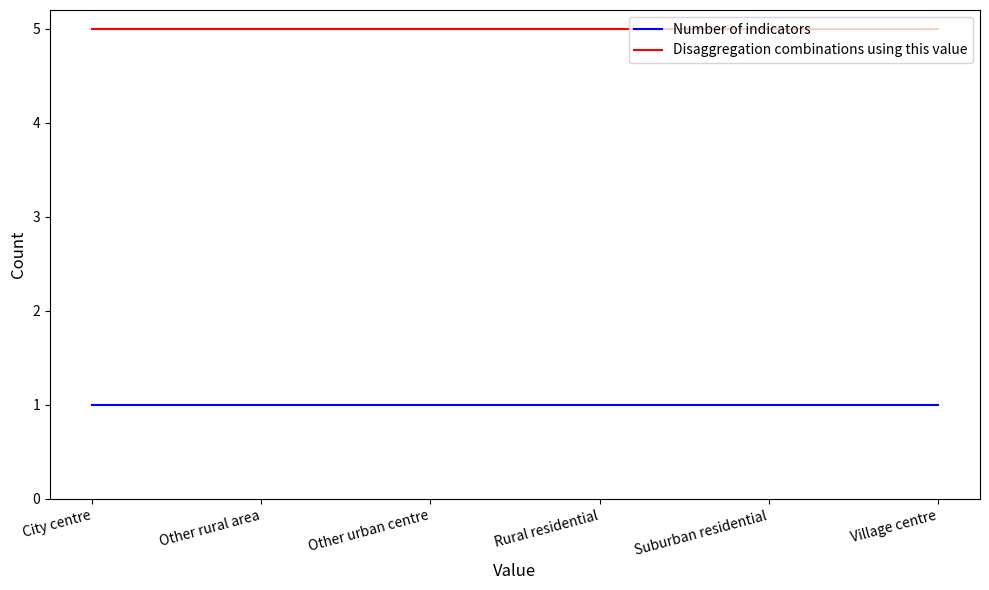

What is the average value of the Disaggregation combinations using this value series?

5